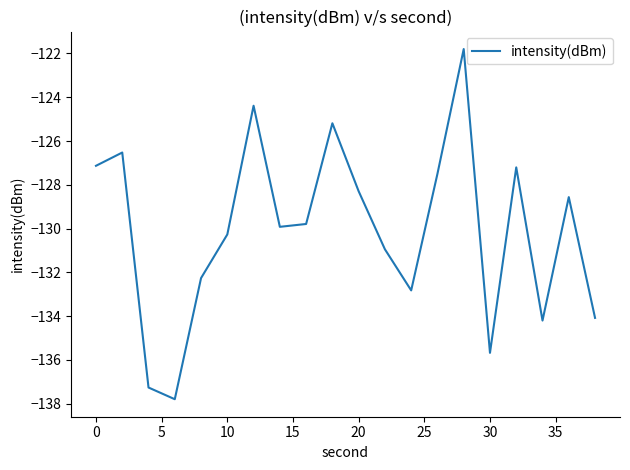

What is the maximum value shown in the chart?

-121.8